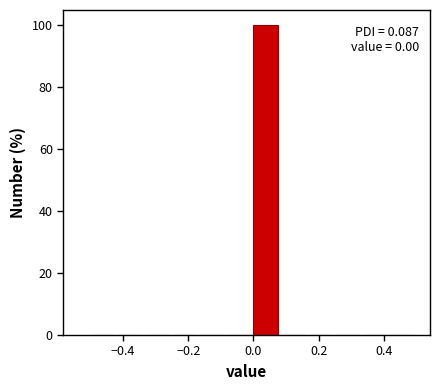

Over which range of the x-axis is the bar tallest?

0.00 to 0.08